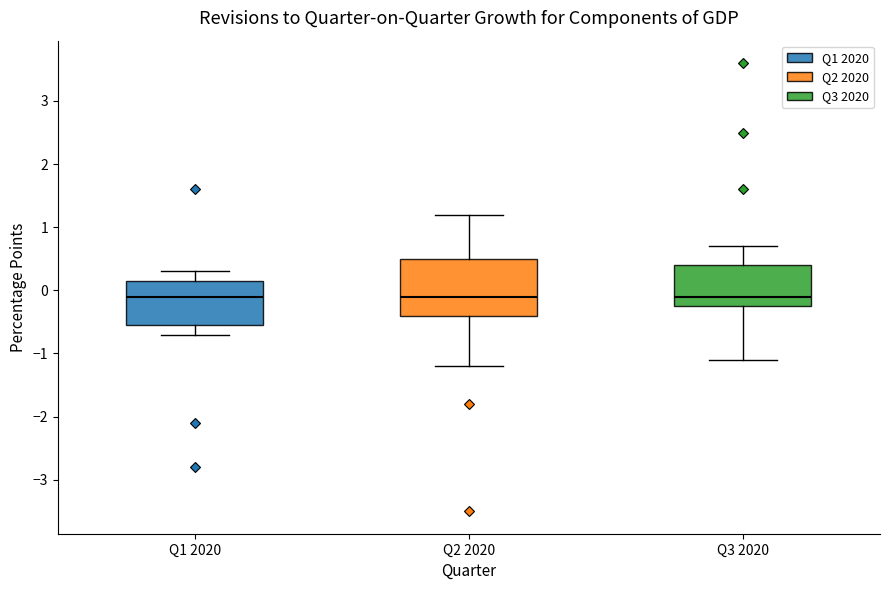

Reading left to right, transcribe this box plot: for each box, give where its median line is, the range the box spans, and where its two whiskers end, as read against the y-axis. The values are not printed on the chart, so give them approximately, as read against the axis.

Q1 2020: median -0.1, box -0.5 to 0.2, whiskers -0.7 to 0.3
Q2 2020: median -0.1, box -0.4 to 0.5, whiskers -1.2 to 1.2
Q3 2020: median -0.1, box -0.2 to 0.4, whiskers -1.1 to 0.7